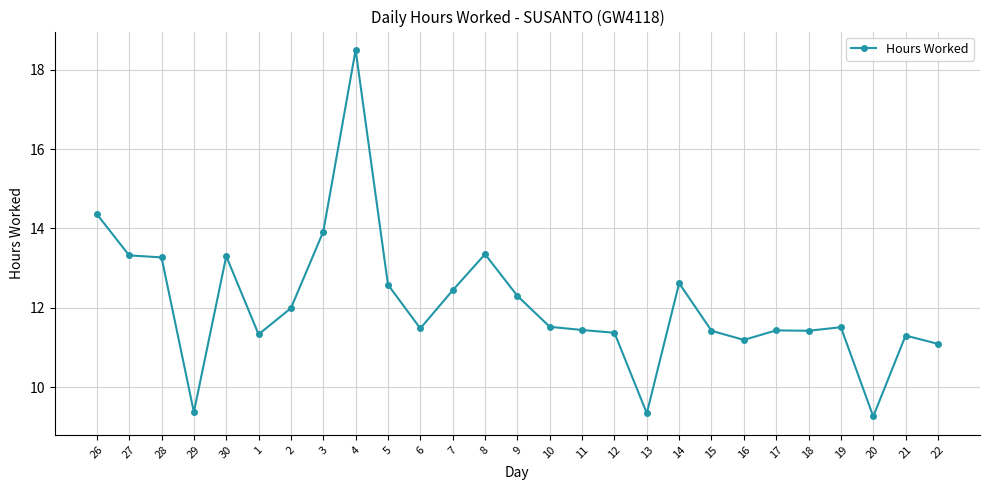

Does the chart have visible grid lines?

Yes